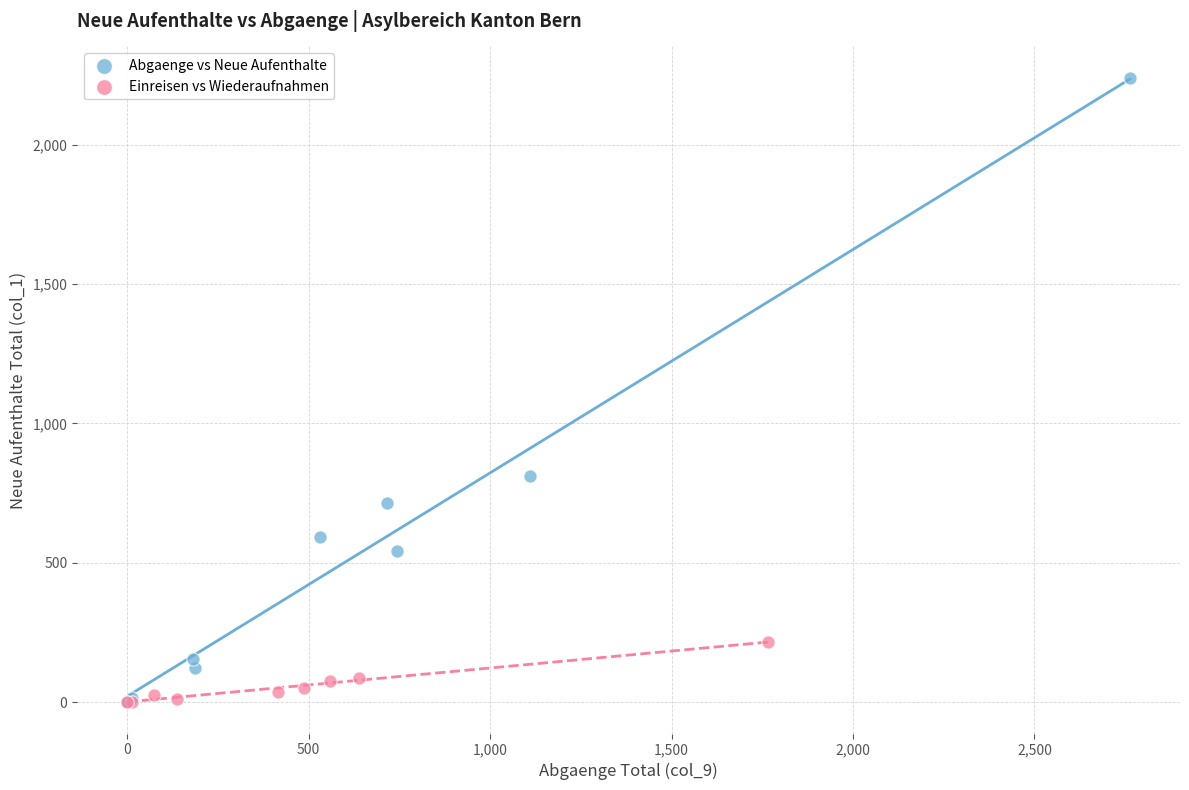

What are all the series names shown in the legend?

Abgaenge vs Neue Aufenthalte, Einreisen vs Wiederaufnahmen